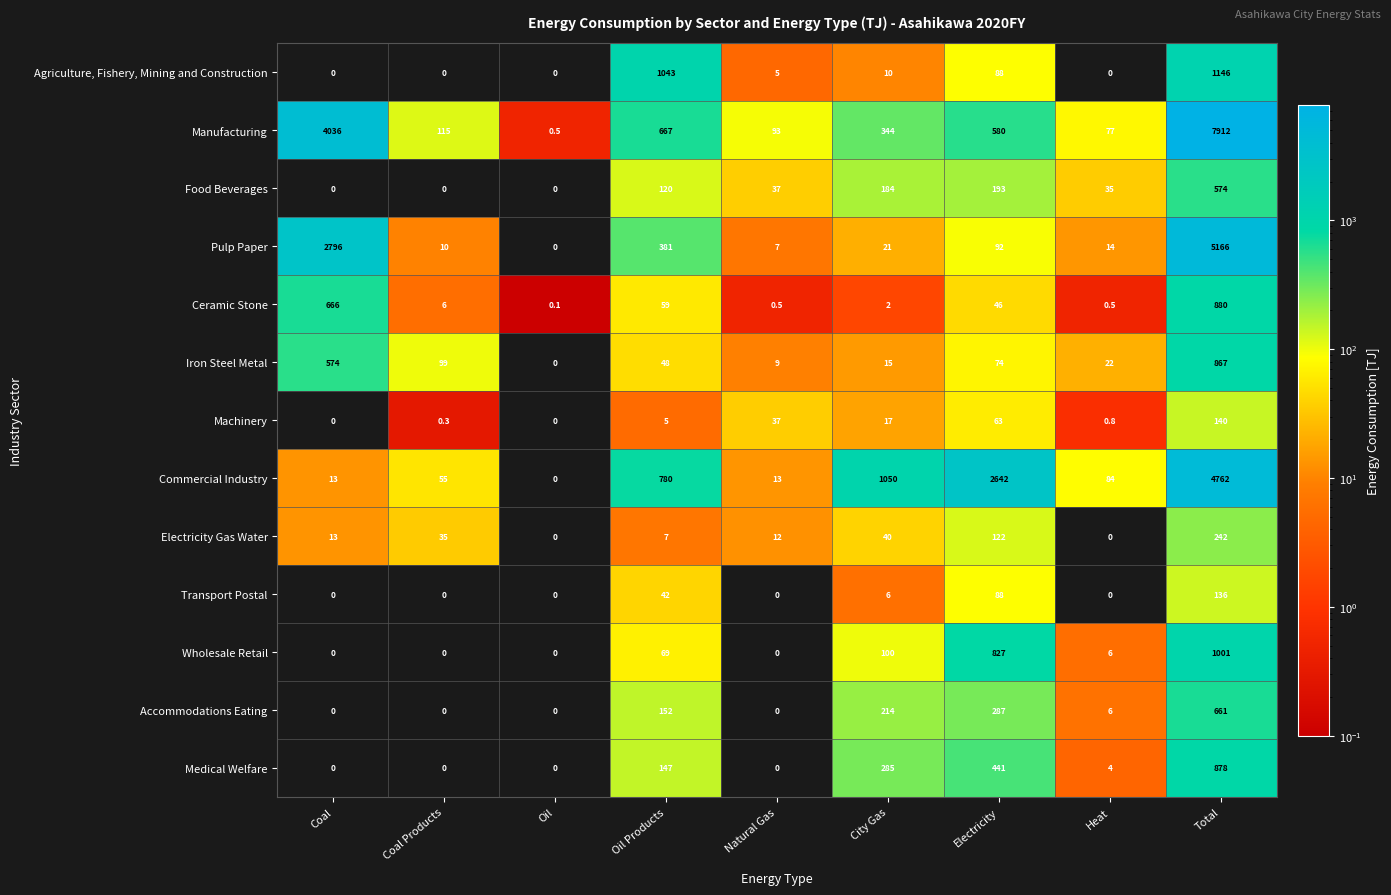

Between Coal and Coal Products, which series saw the biggest shift?

Manufacturing